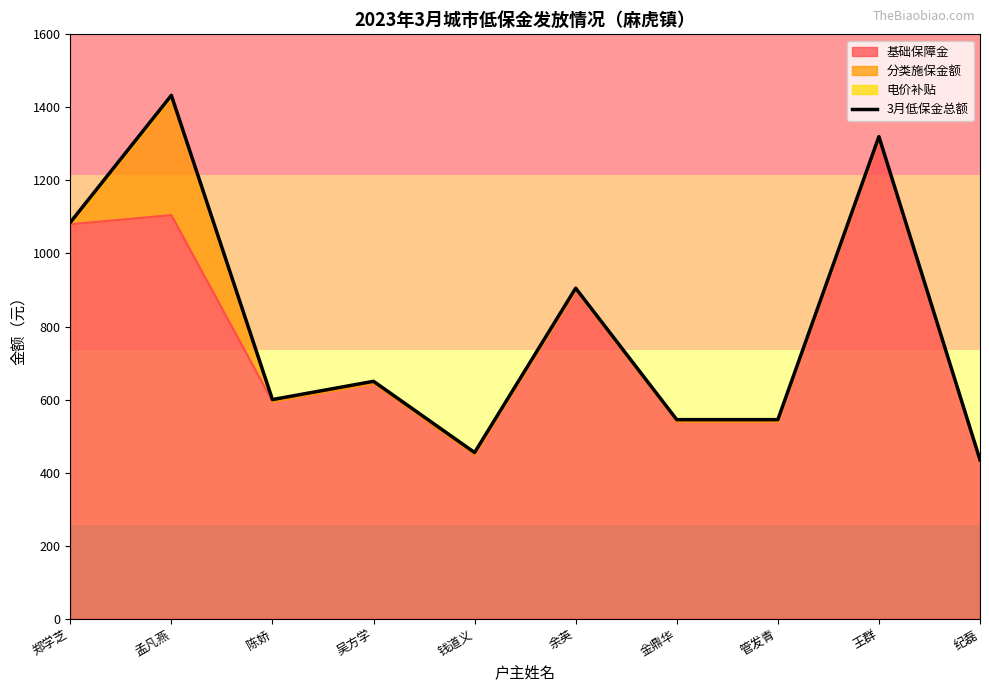

What is the sum of all values?

7973